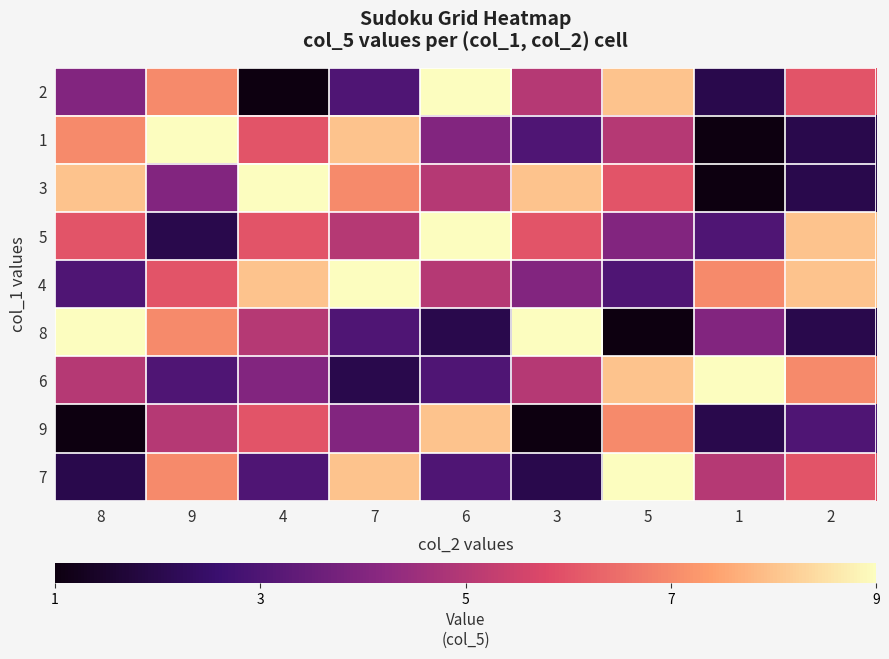

How many categories are shown in the chart?

9